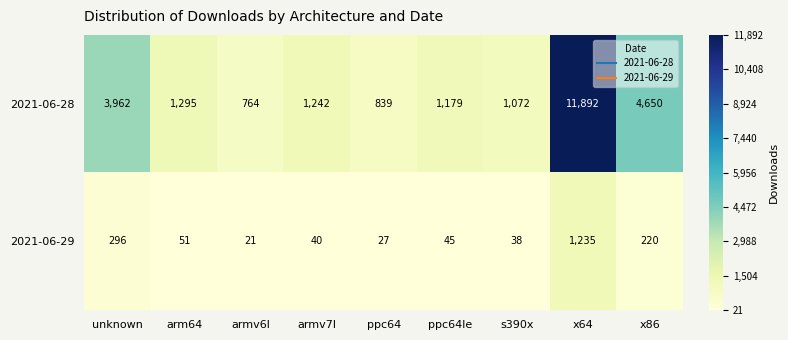

What is the smallest value displayed?

21